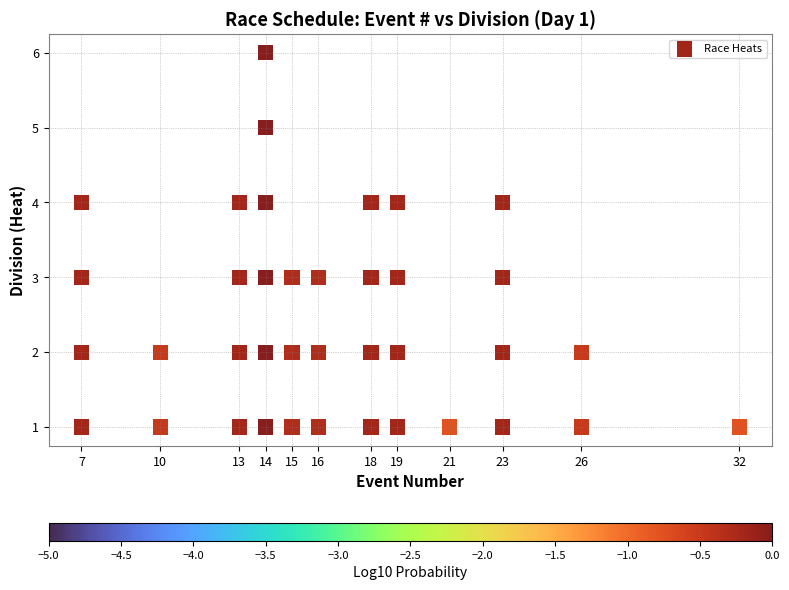

What is the range of X values (max minus min)?

25